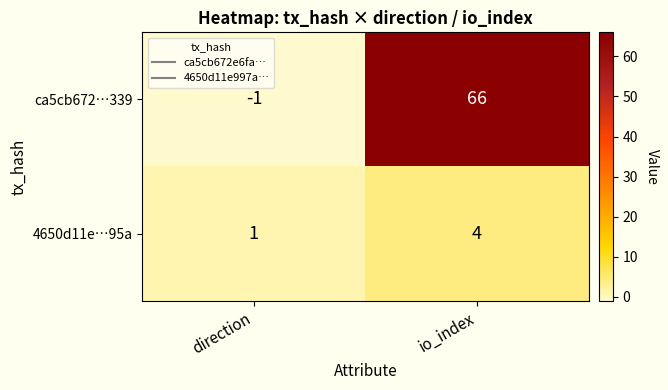

List the series in order of their peak value, lowest first.

4650d11e…95a, ca5cb672…339